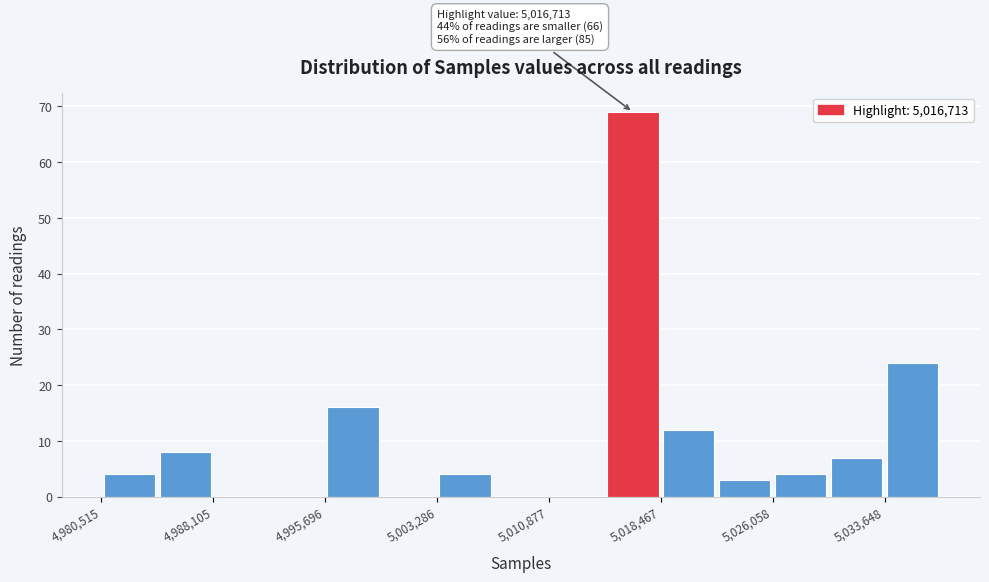

Read against the x-axis, roughly where is the centre of the tallest bar?

5017000